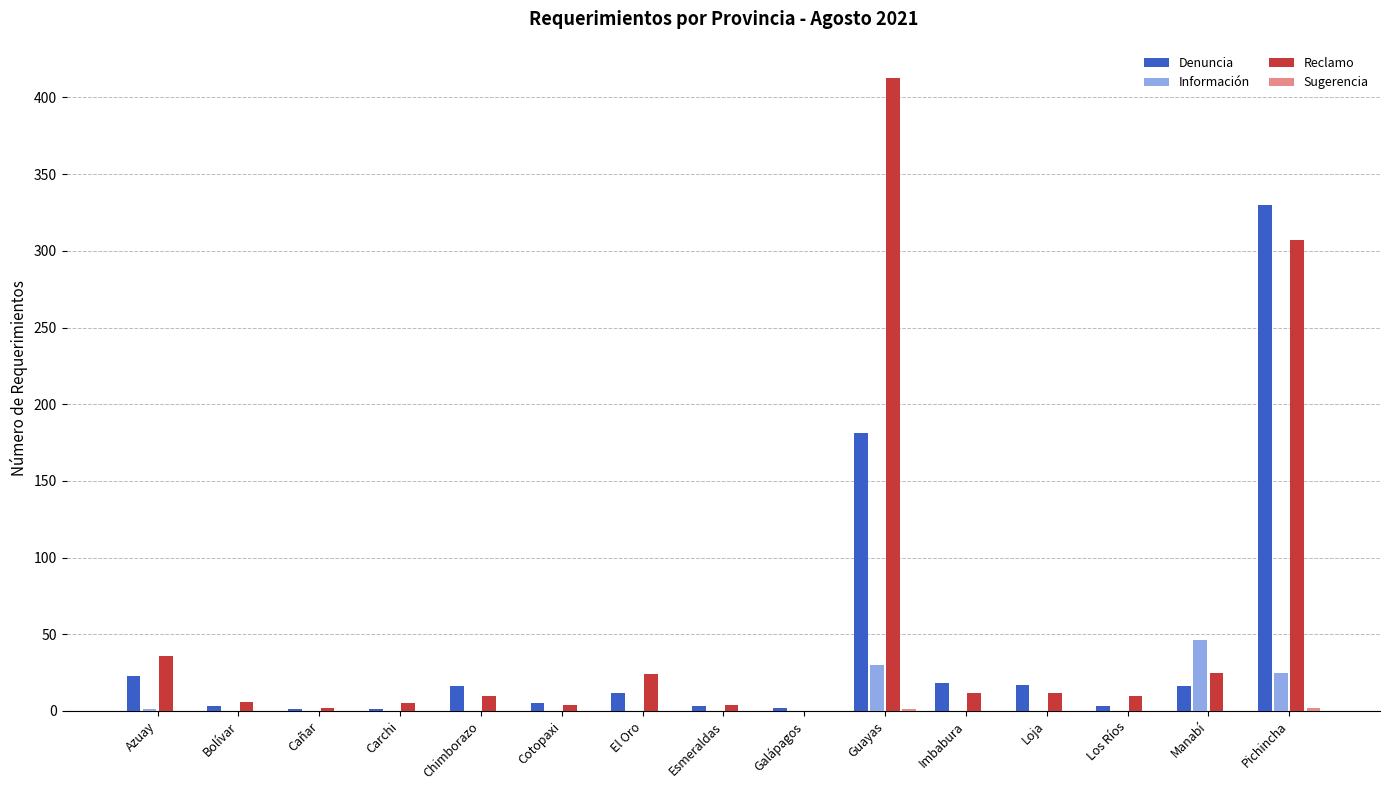

At which category is the sum across all series the highest?

Pichincha